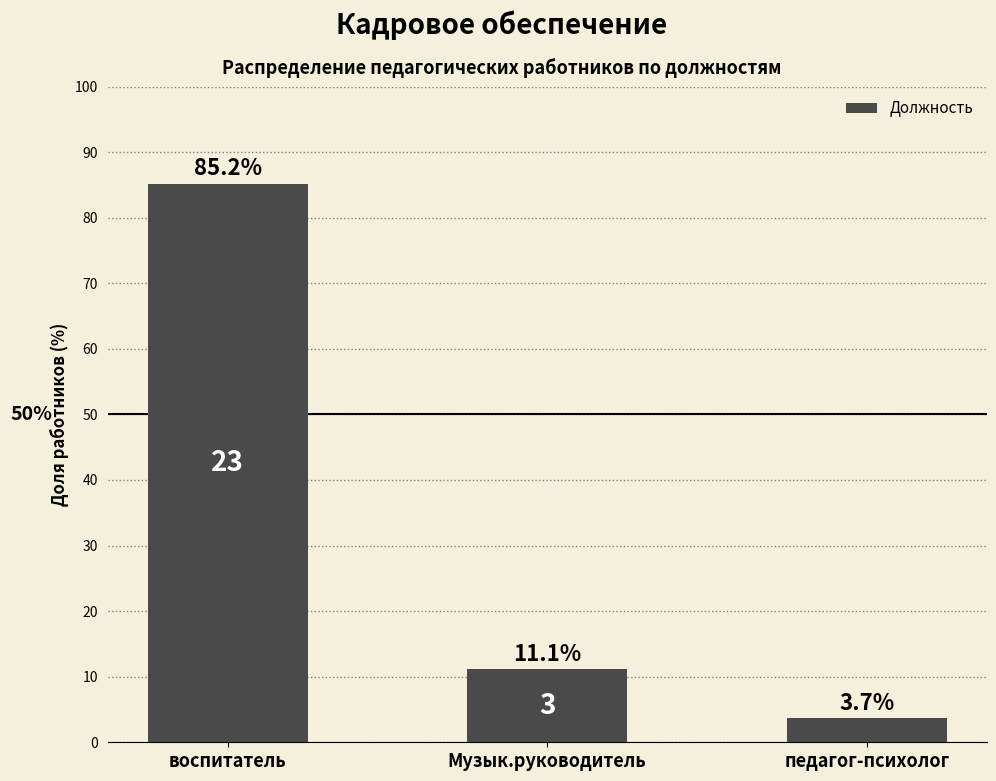

What is the label of the 3rd bar from the right?

воспитатель